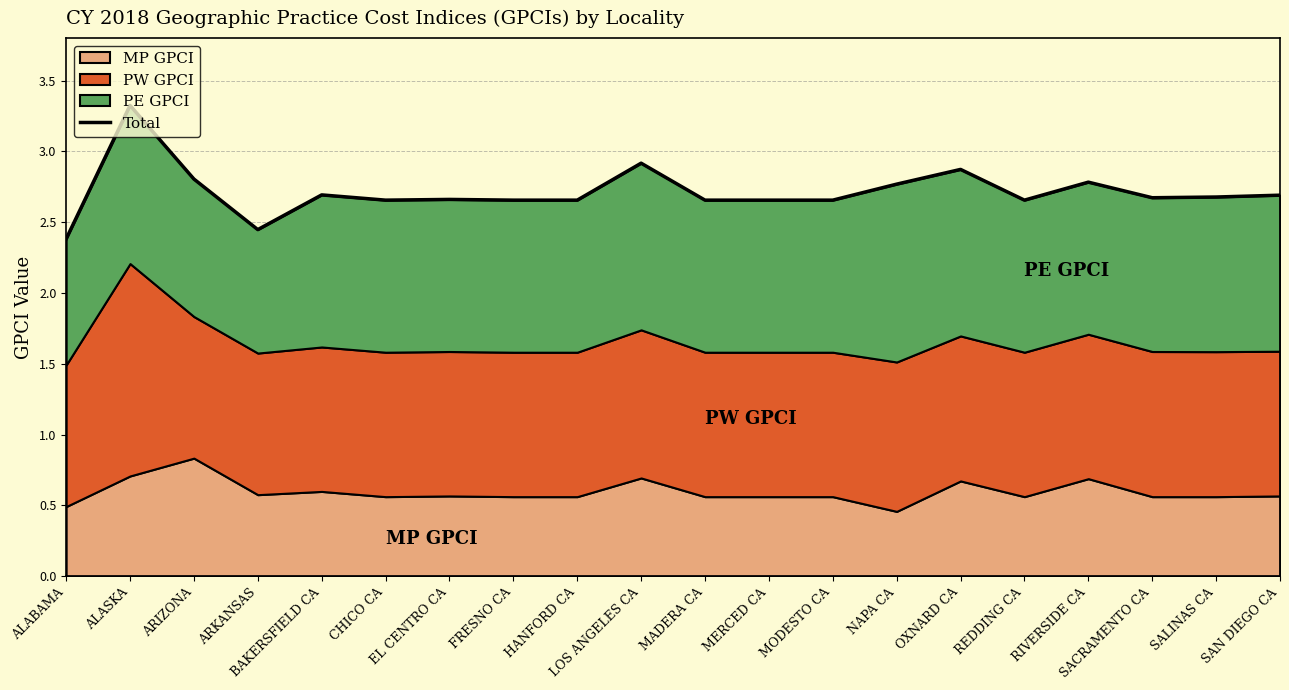

How many data points does each series have?

20